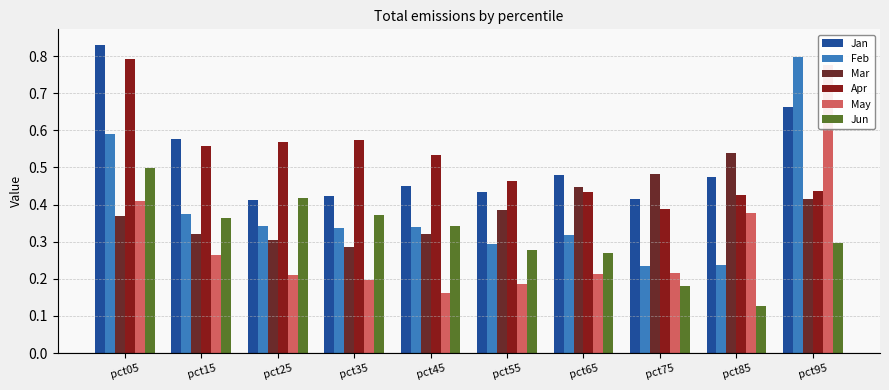

What are all the series names shown in the legend?

Jan, Feb, Mar, Apr, May, Jun